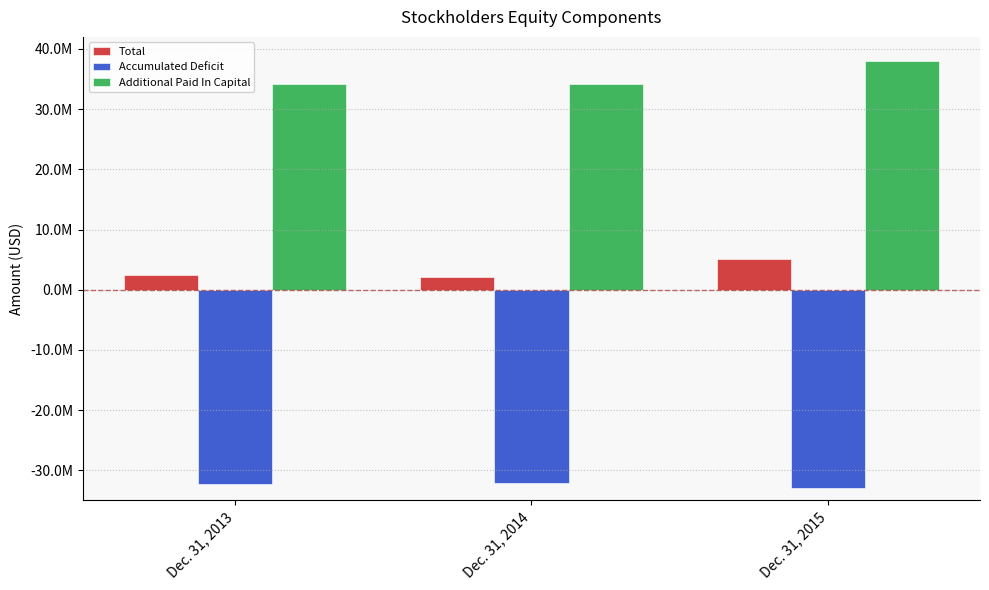

What are all the series names shown in the legend?

Total, Accumulated Deficit, Additional Paid In Capital